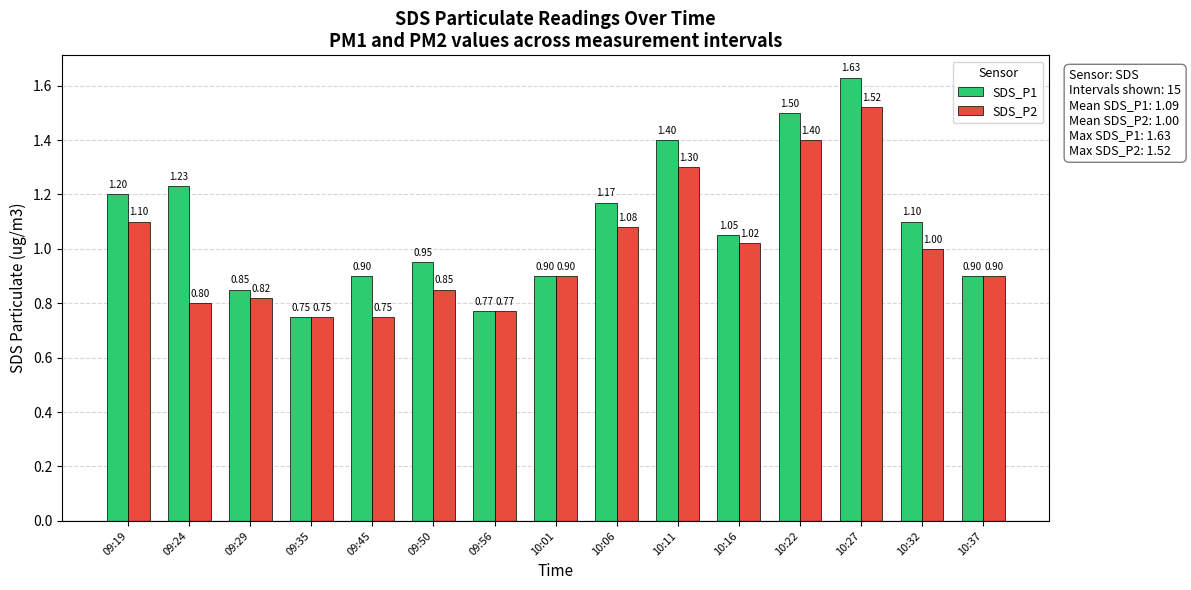

Which series changed the most between 09:19 and 10:06?

SDS_P1